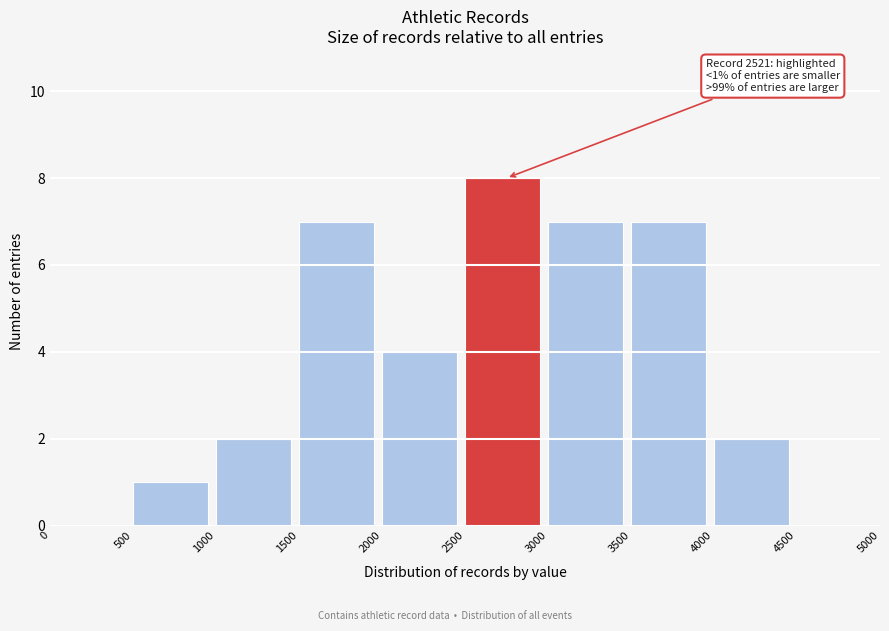

Over which range of the x-axis is the bar tallest?

2500 to 3000